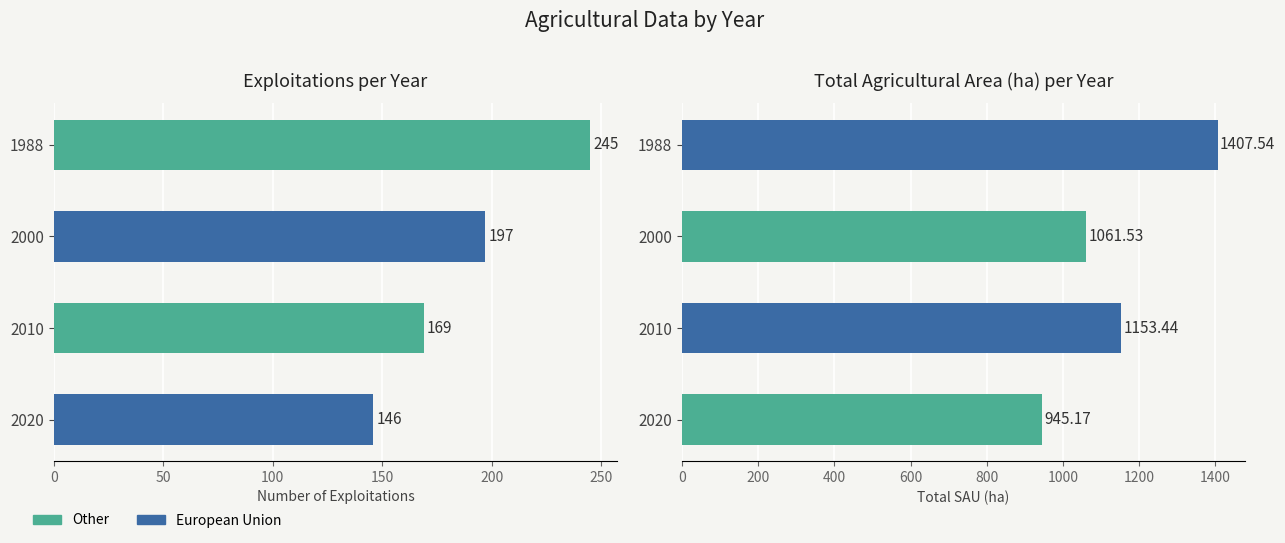

Are the bars grouped side by side (vs. stacked)?

Yes